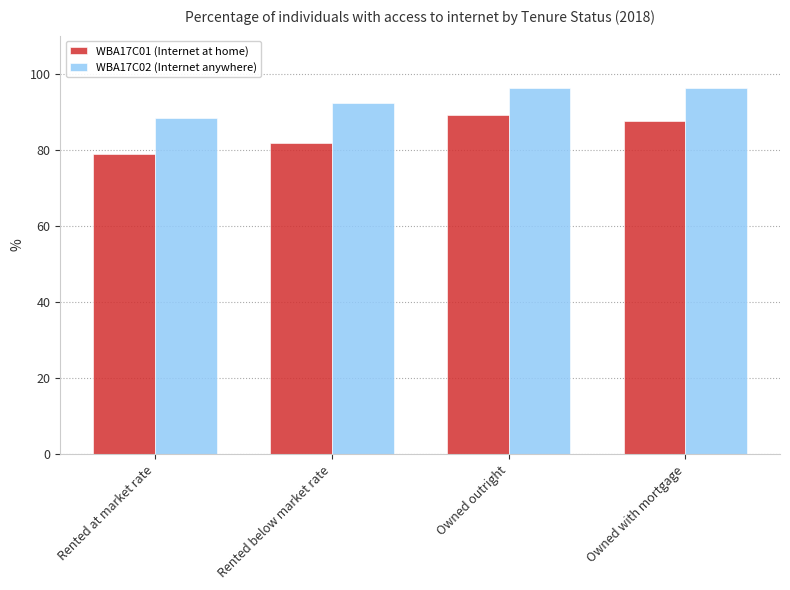

What are all the series names shown in the legend?

WBA17C01 (Internet at home), WBA17C02 (Internet anywhere)